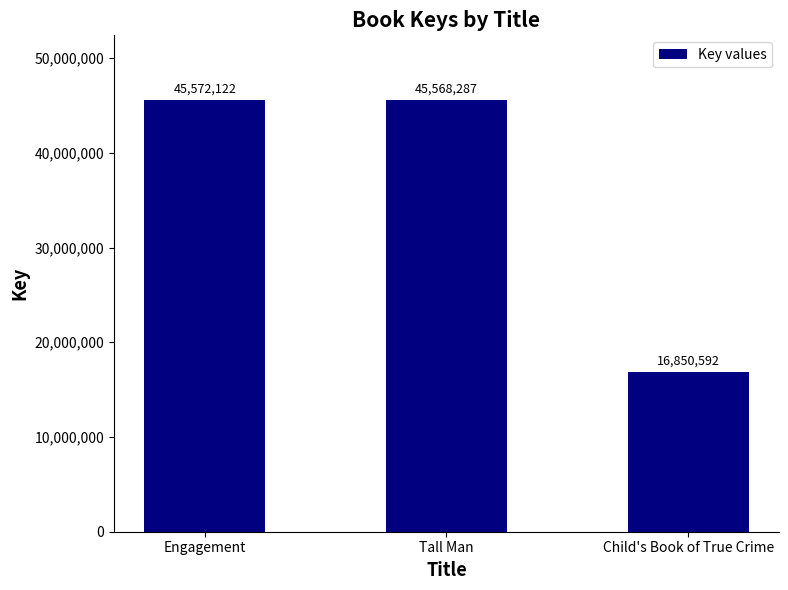

Rank the categories by value from lowest to highest.

Child's Book of True Crime, Tall Man, Engagement